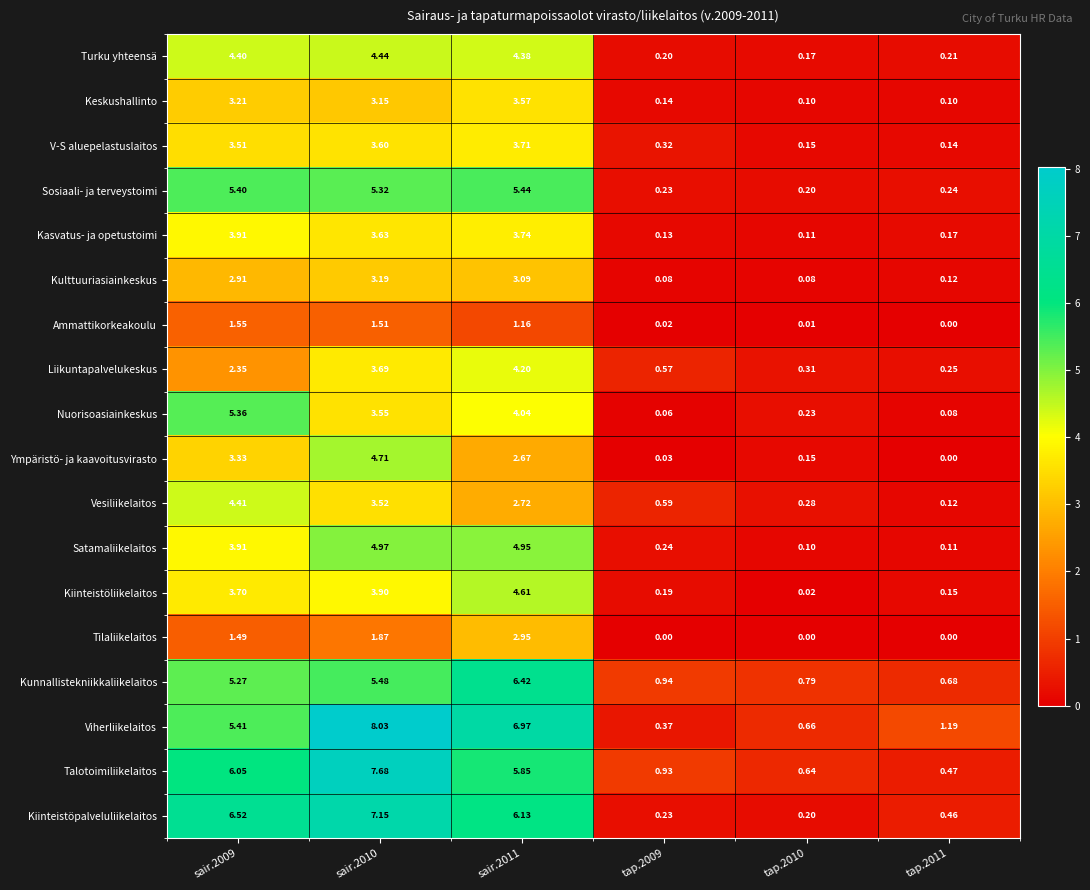

Which series has the largest range (max minus min)?

Viherliikelaitos